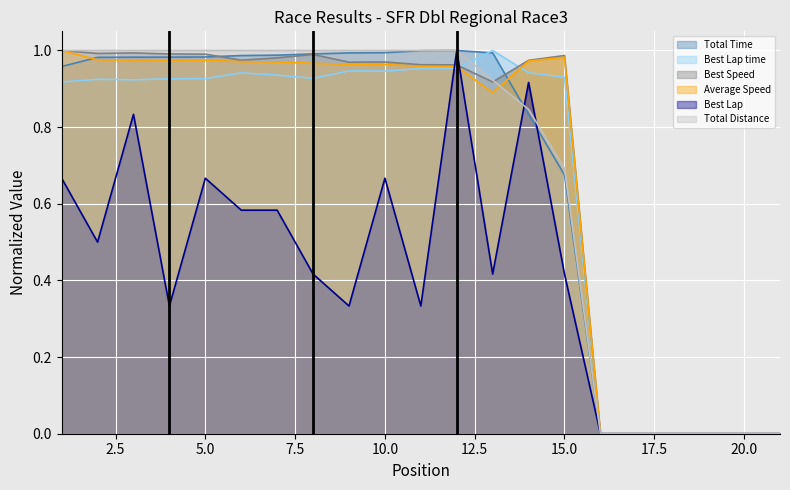

How many lines are shown in the chart?

6